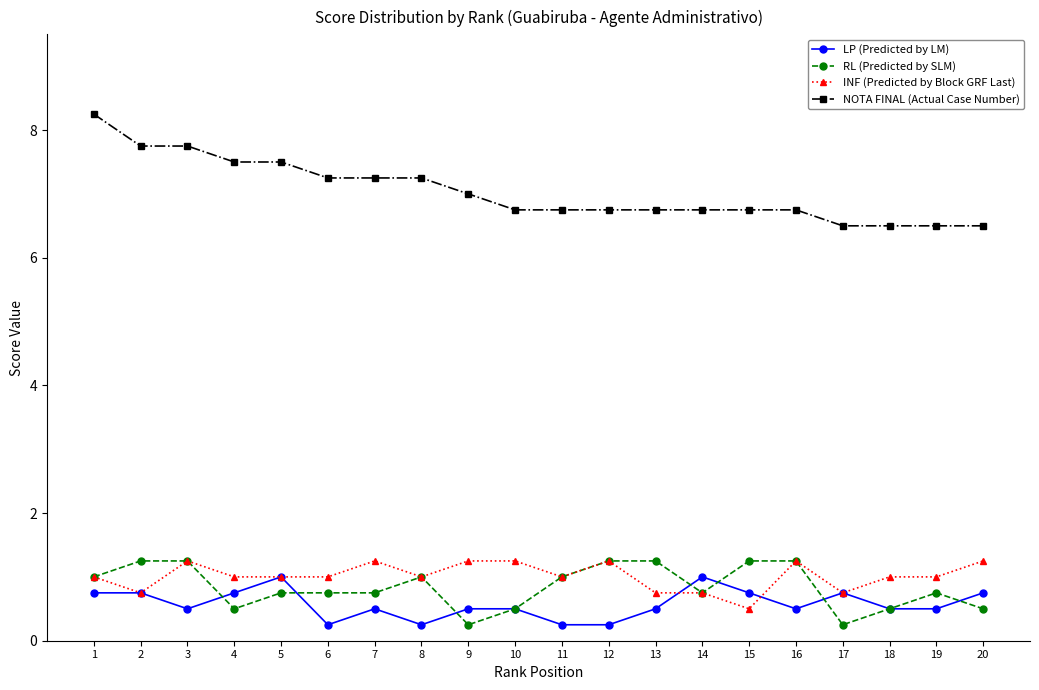

How many data points does each series have?

20